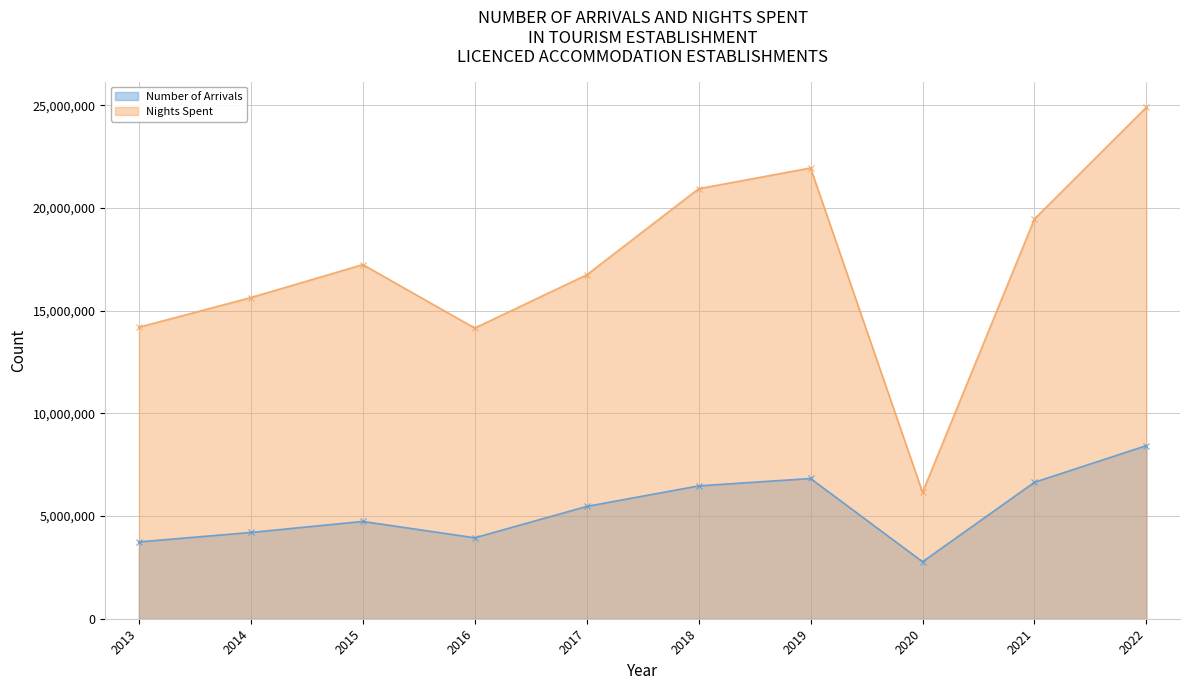

List the series in order of their overall mean, lowest first.

Number of Arrivals, Nights Spent